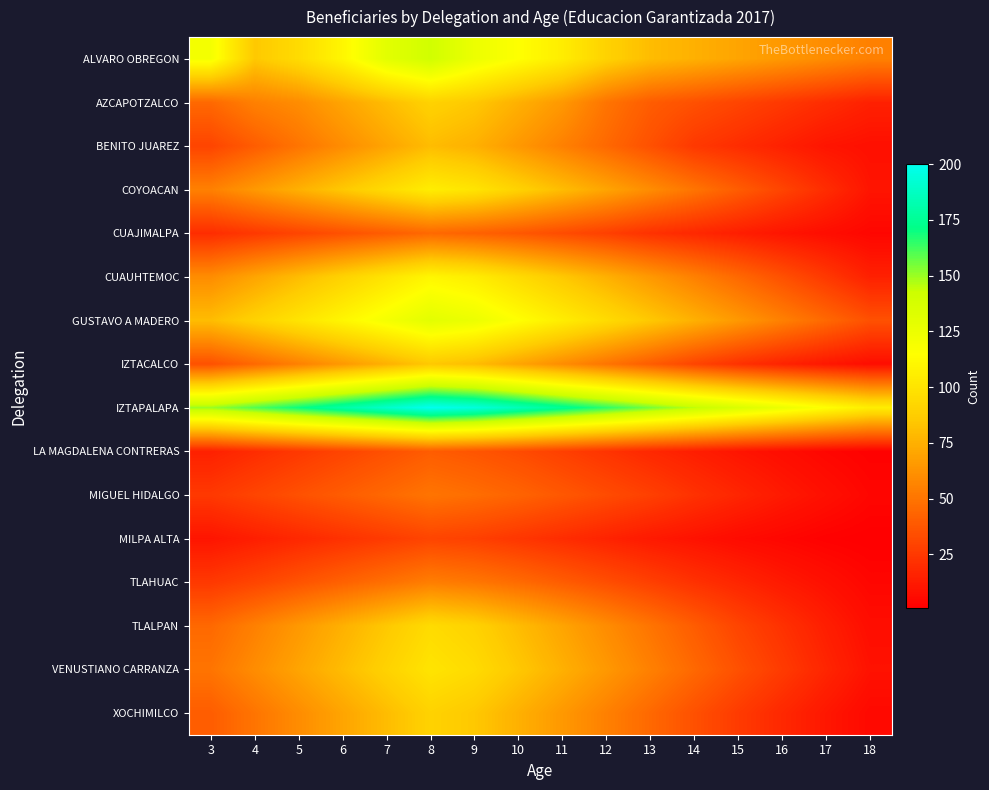

At 6, list the series in order from smallest to largest.

MILPA ALTA, LA MAGDALENA CONTRERAS, CUAJIMALPA, MIGUEL HIDALGO, TLAHUAC, BENITO JUAREZ, IZTACALCO, AZCAPOTZALCO, XOCHIMILCO, TLALPAN, VENUSTIANO CARRANZA, COYOACAN, CUAUHTEMOC, ALVARO OBREGON, GUSTAVO A MADERO, IZTAPALAPA